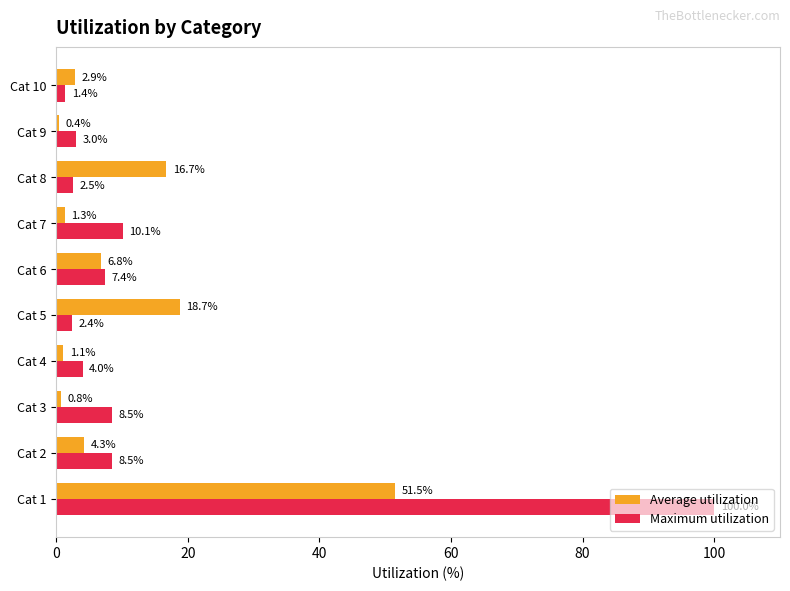

What are all the series names shown in the legend?

Average utilization, Maximum utilization